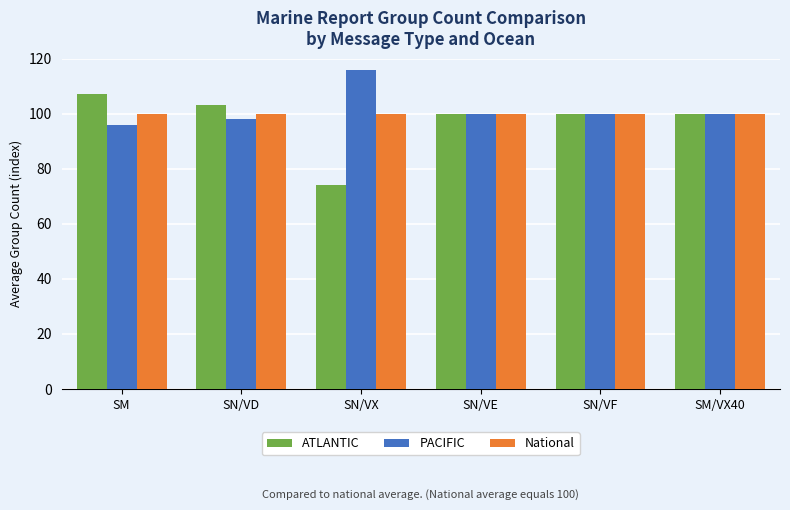

Between SM and SN/VX, which series saw the biggest shift?

ATLANTIC